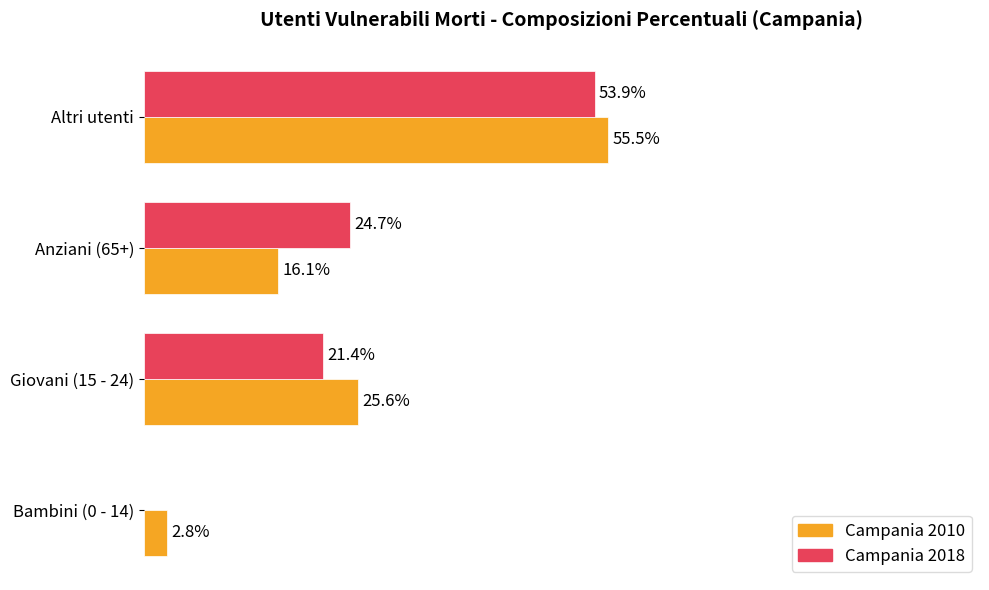

Where is Campania 2010 nearest to the value 29?

Giovani (15 - 24)